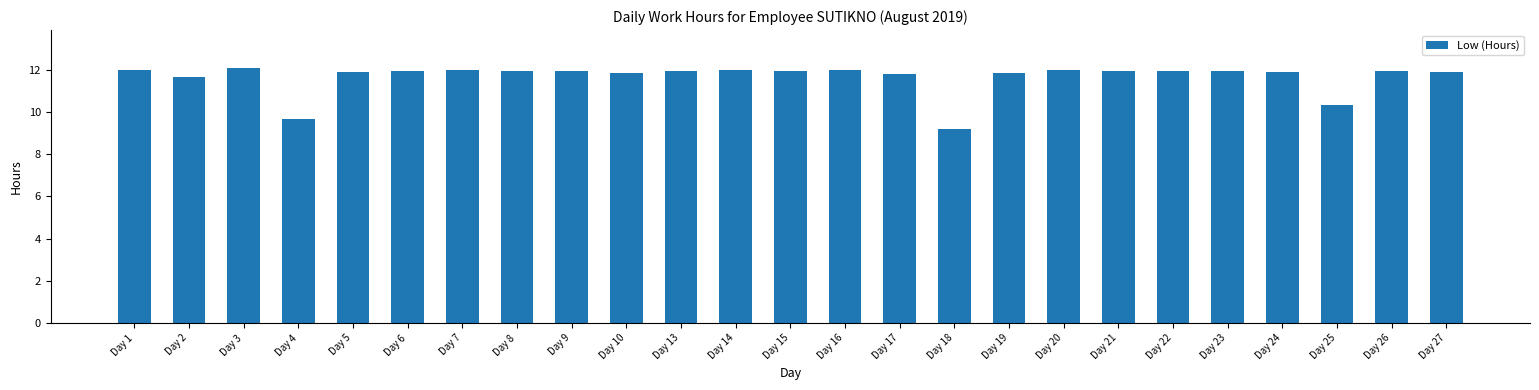

At which category does the chart reach its minimum across all series?

Day 18